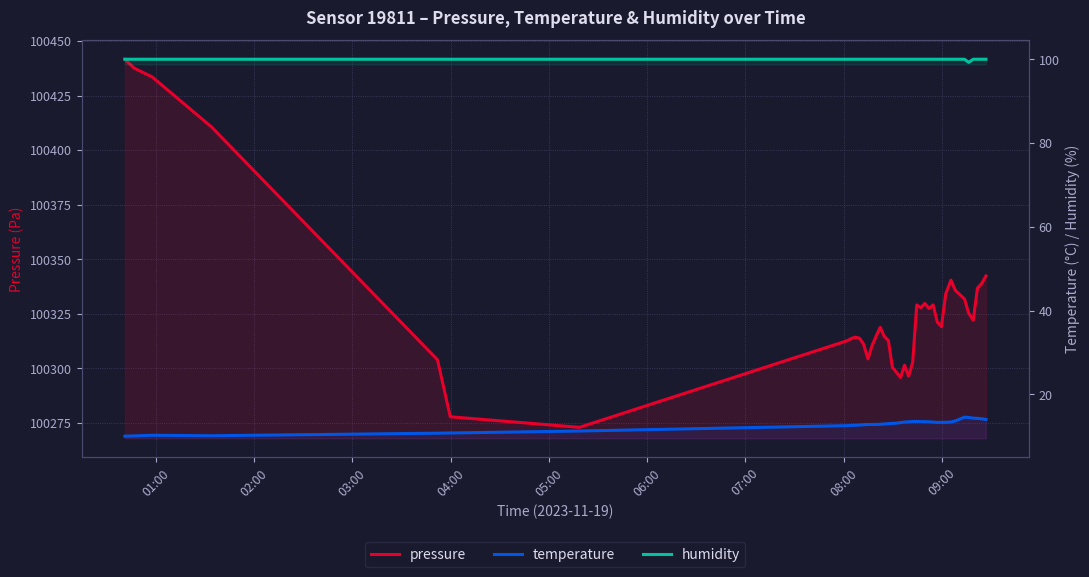

What is the sum of all pressure values?

4013104.3